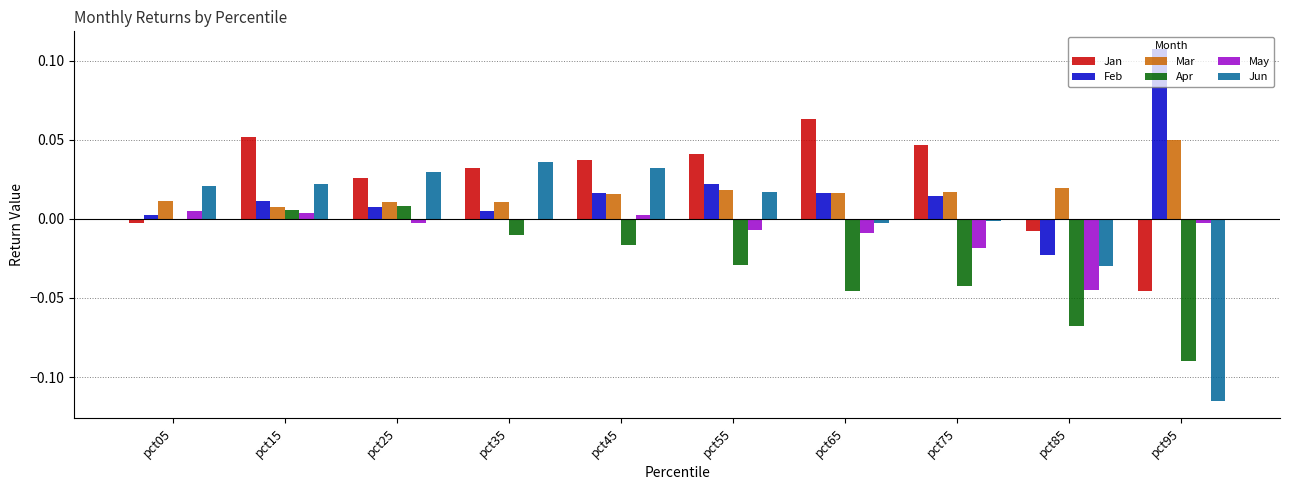

Count the number of categories in the chart.

10